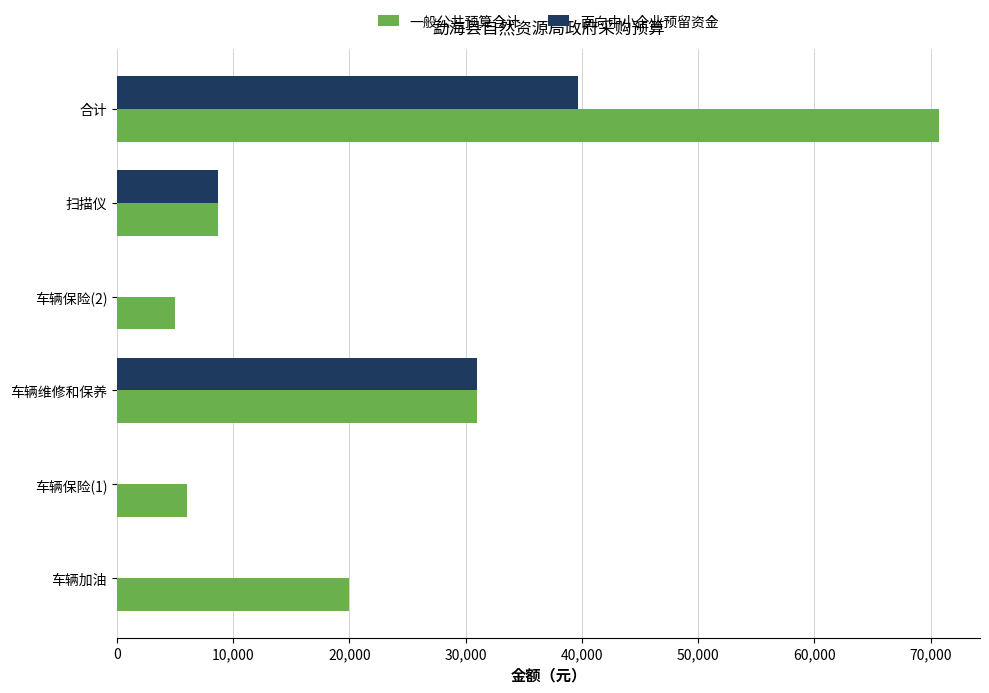

Is it true that 面向中小企业预留资金 equals 8700 at 扫描仪?

True